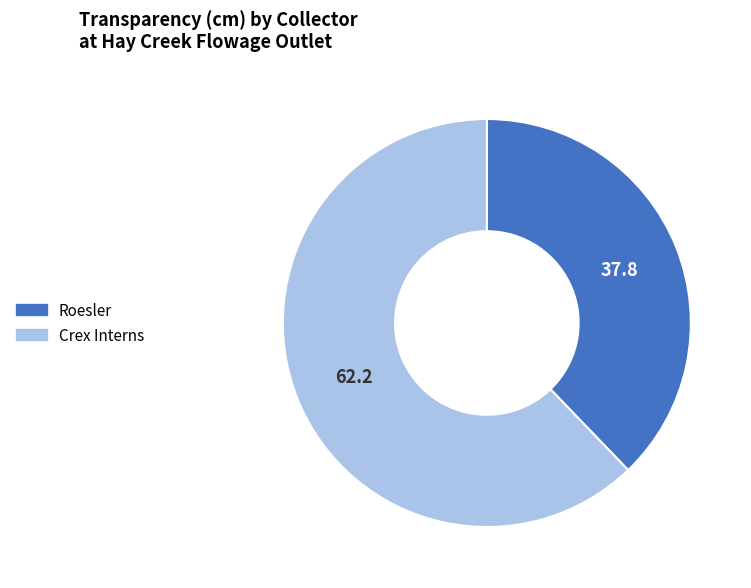

Is the sum of Crex Interns and Roesler greater than half?

Yes